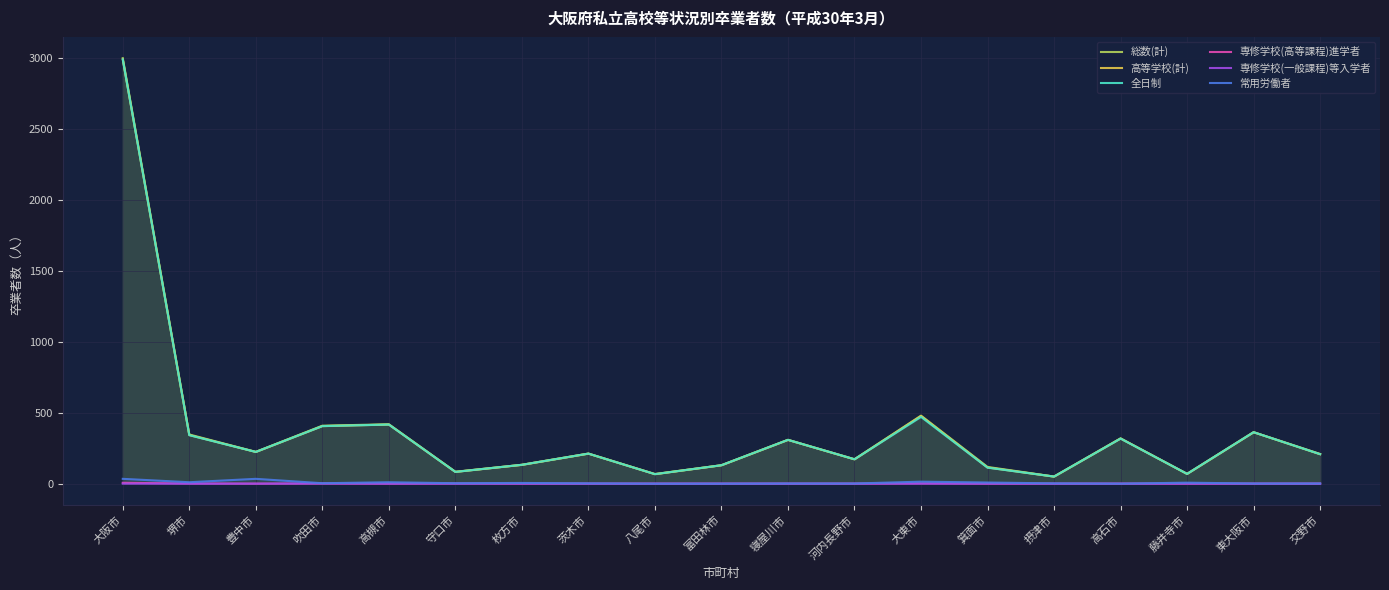

True or false: 高等学校(計) and 専修学校(高等課程)進学者 intersect in this chart.

False